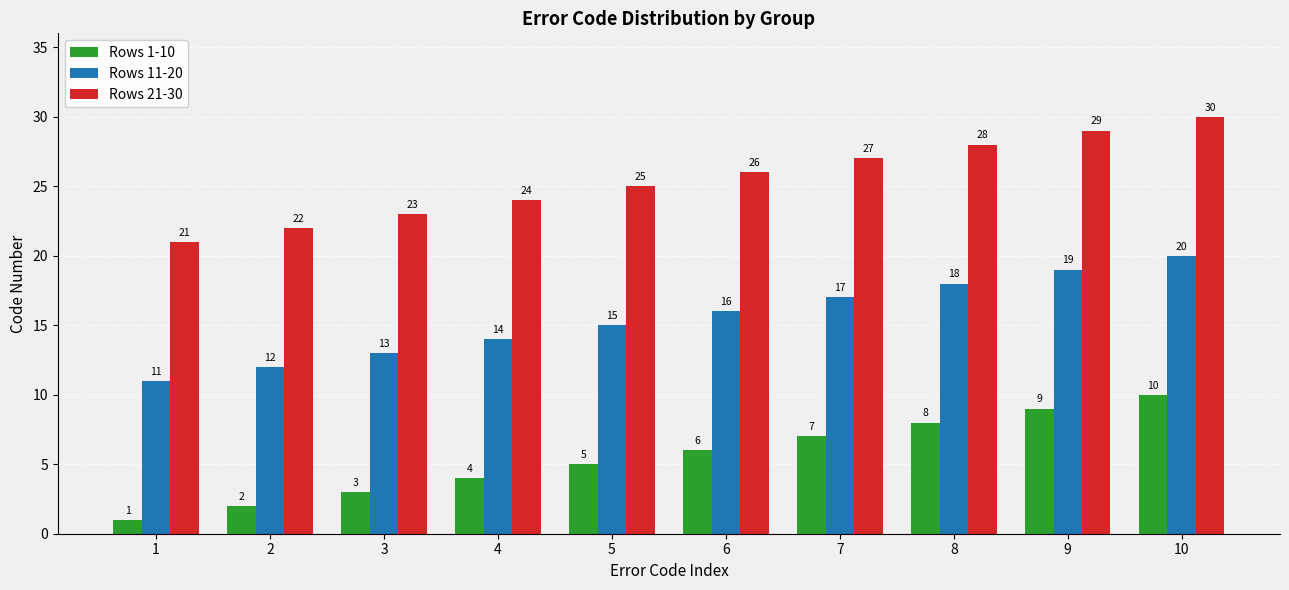

True or false: Rows 1-10 has a value of 10 at 7.

False